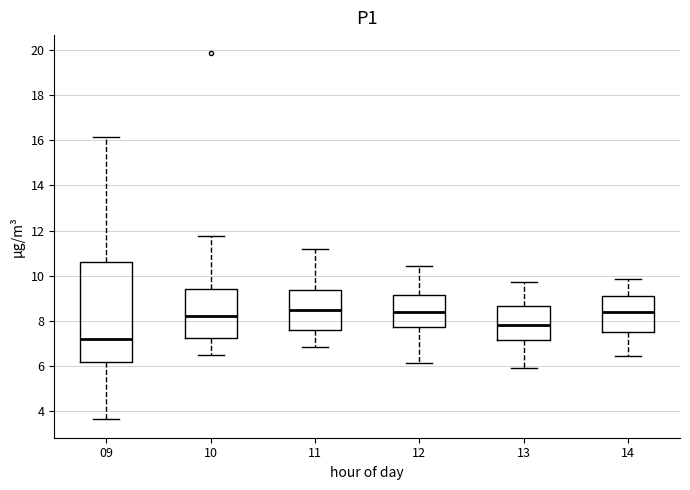

Comparing the boxes themselves (not the whiskers), which one is the tallest?

09